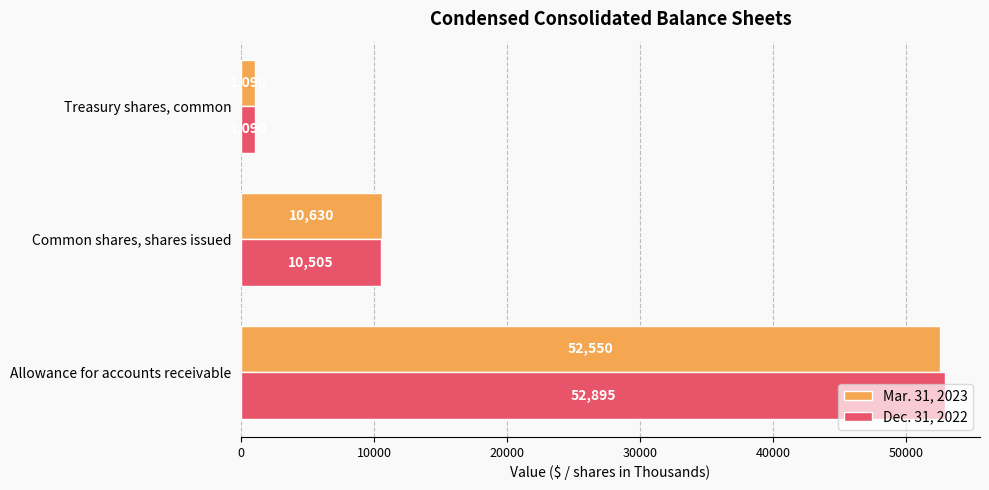

List the labels in order of Dec. 31, 2022 value, largest first.

Allowance for accounts receivable, Common shares, shares issued, Treasury shares, common